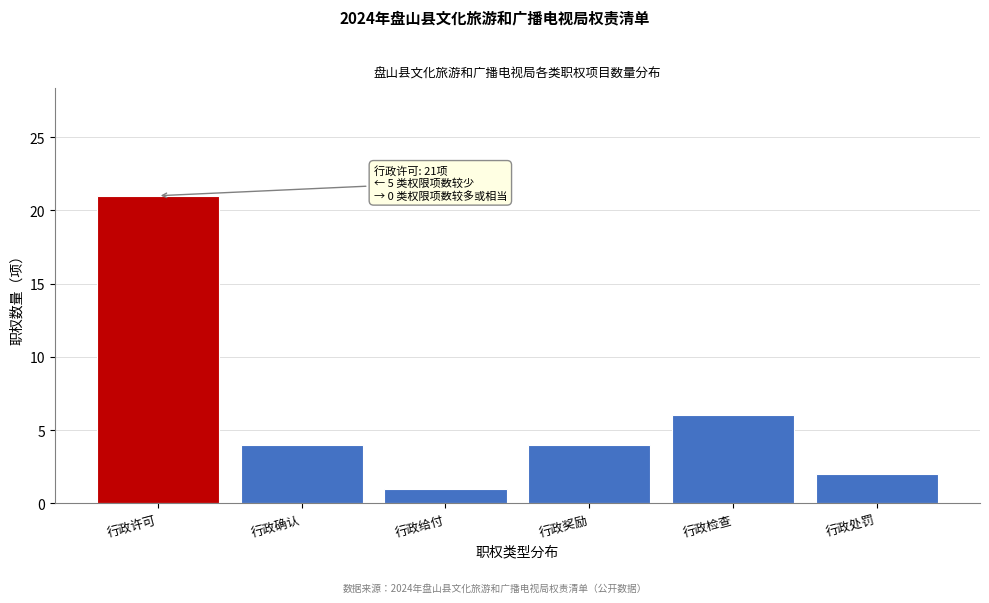

Reading left to right, extract all data points from this chart.

行政许可=21	行政确认=4	行政给付=1	行政奖励=4	行政检查=6	行政处罚=2